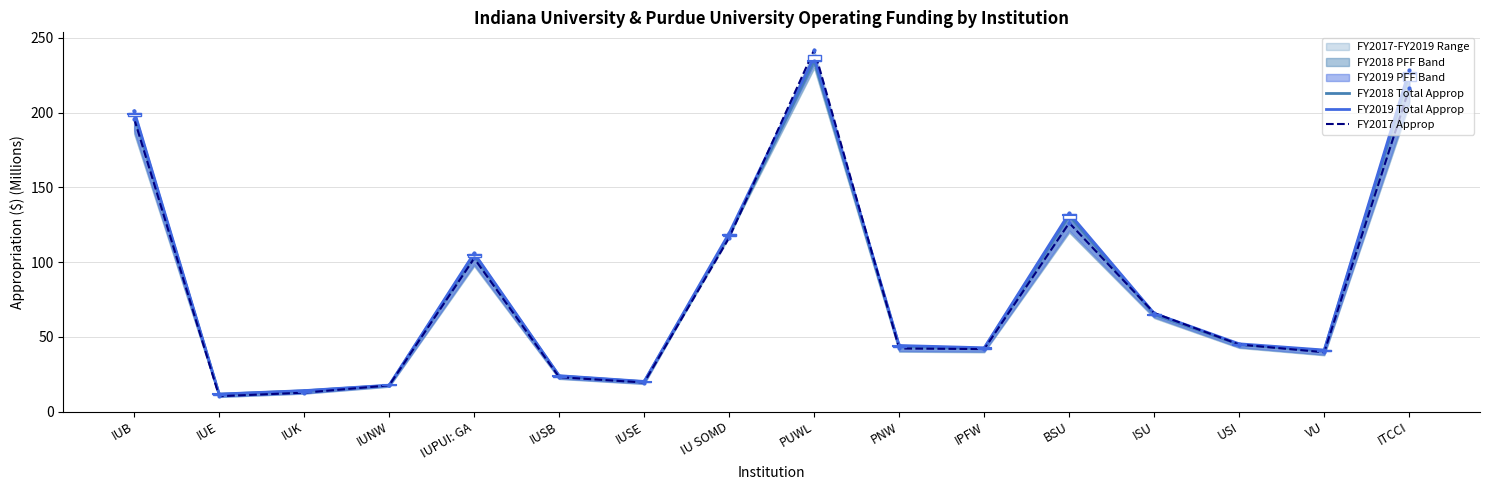

What is the maximum value shown in the chart?

242.1